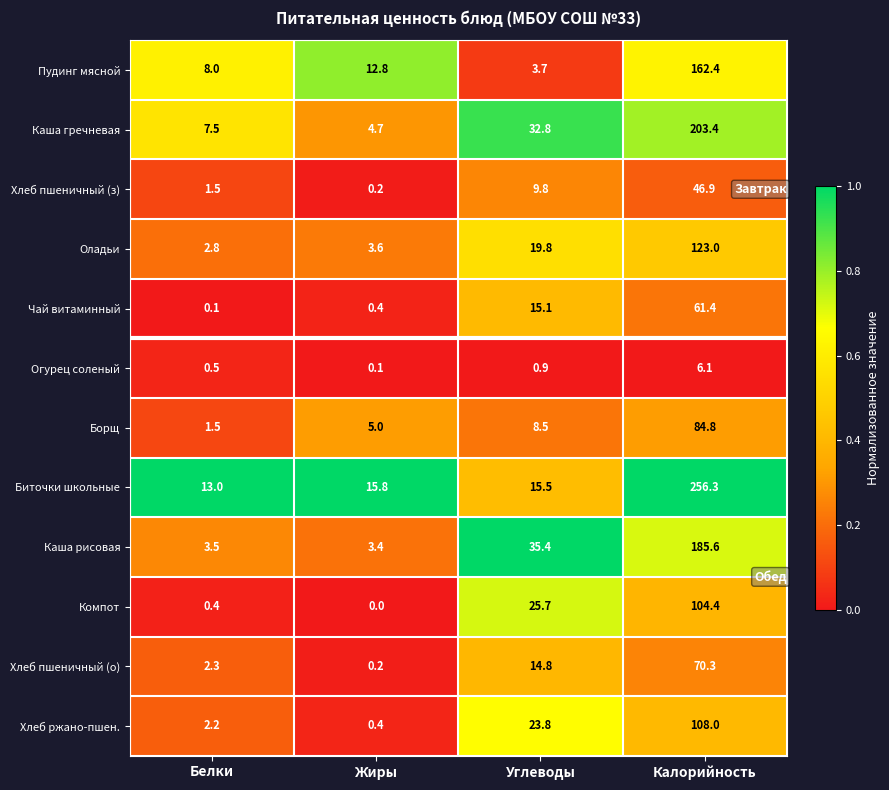

How many data points does each series have?

4